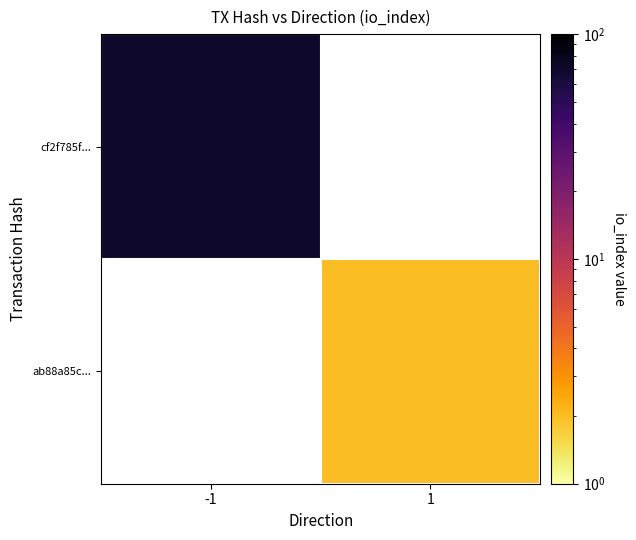

Is it true that ab88a85c... equals 3.0 at 1?

False